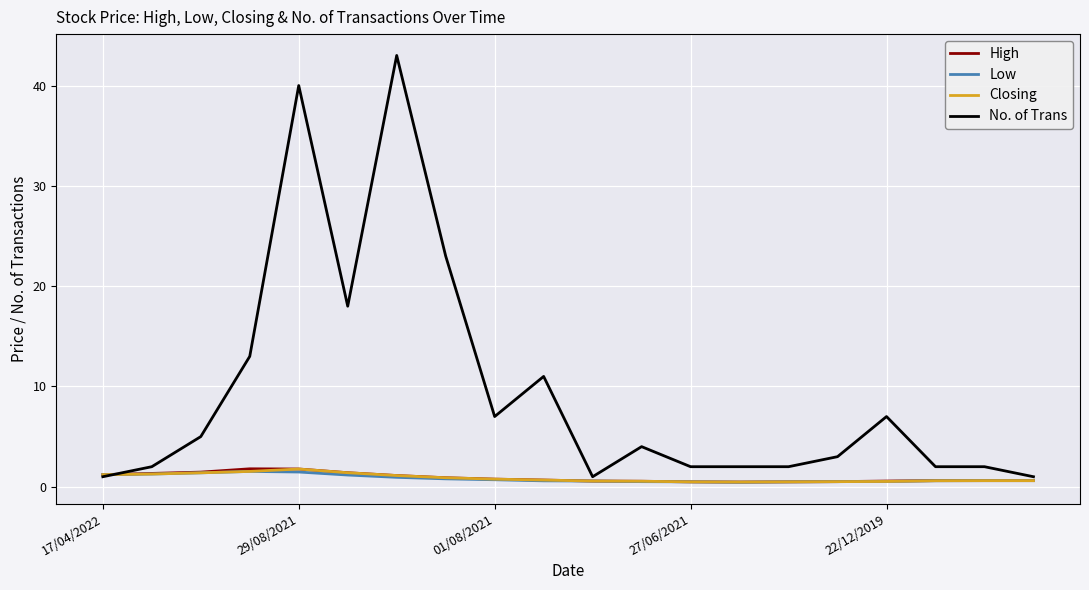

Which series has the largest range (max minus min)?

No. of Trans